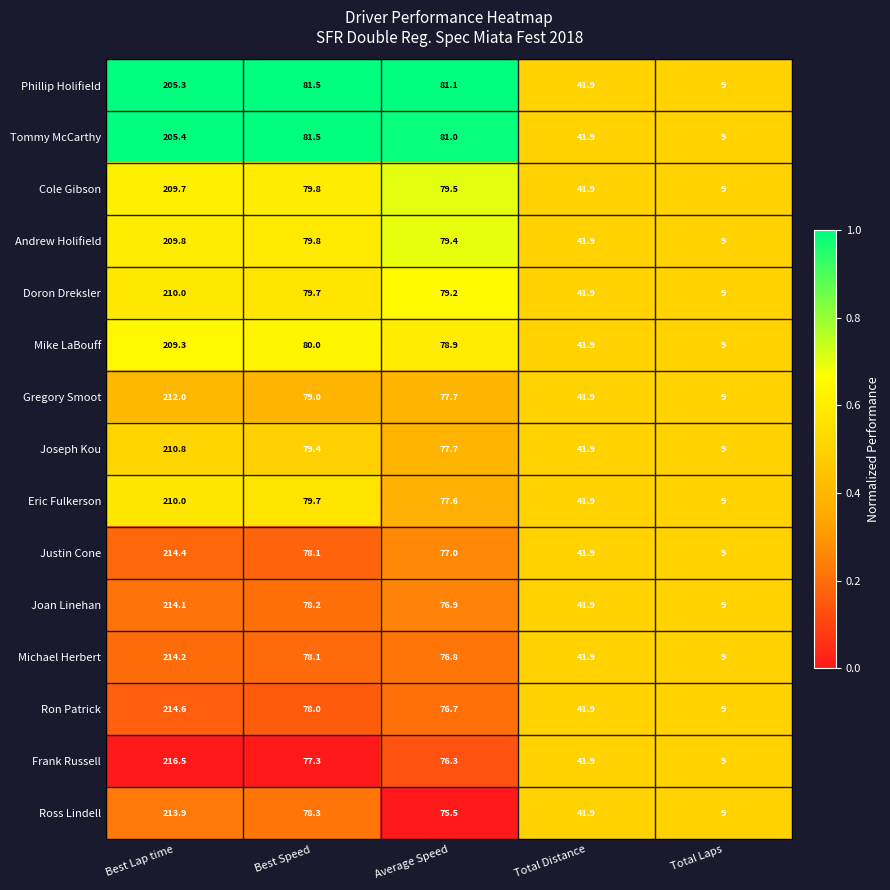

What is the greatest value displayed?

216.5